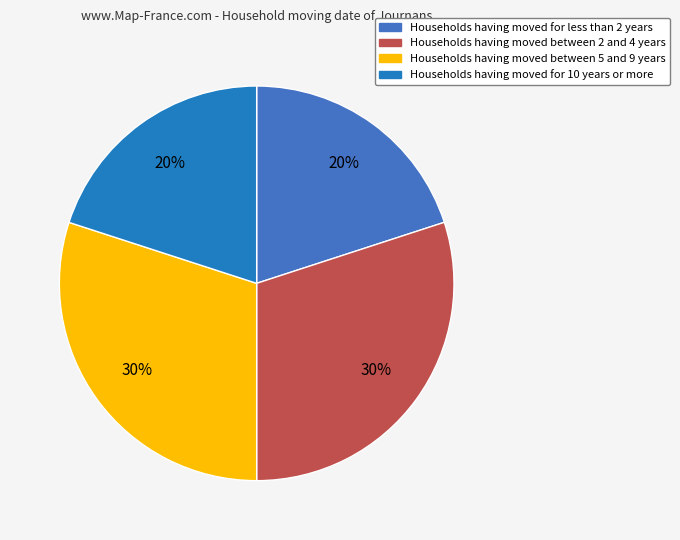

Is there a majority slice in this chart?

No